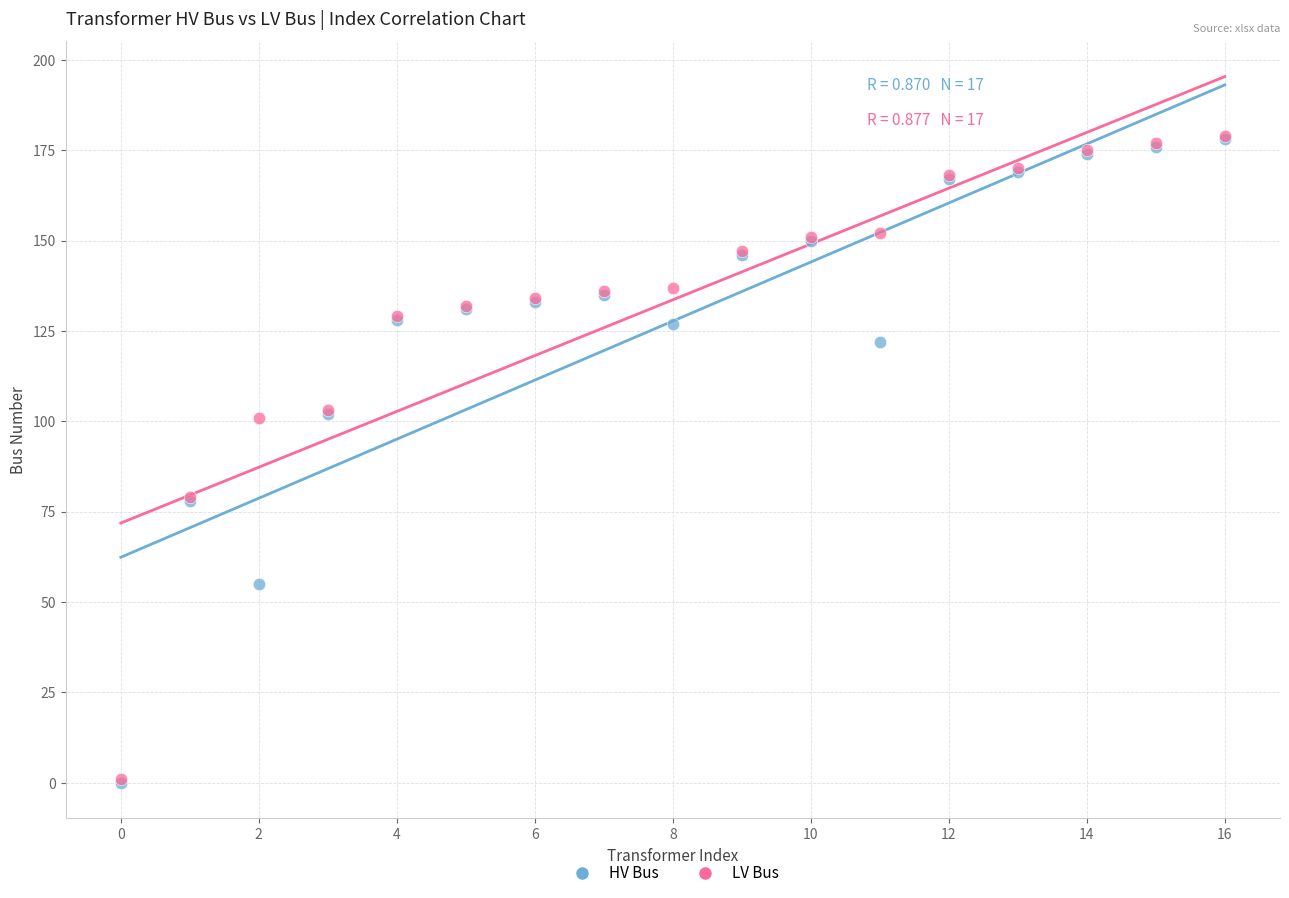

What are all the series names shown in the legend?

HV Bus, LV Bus